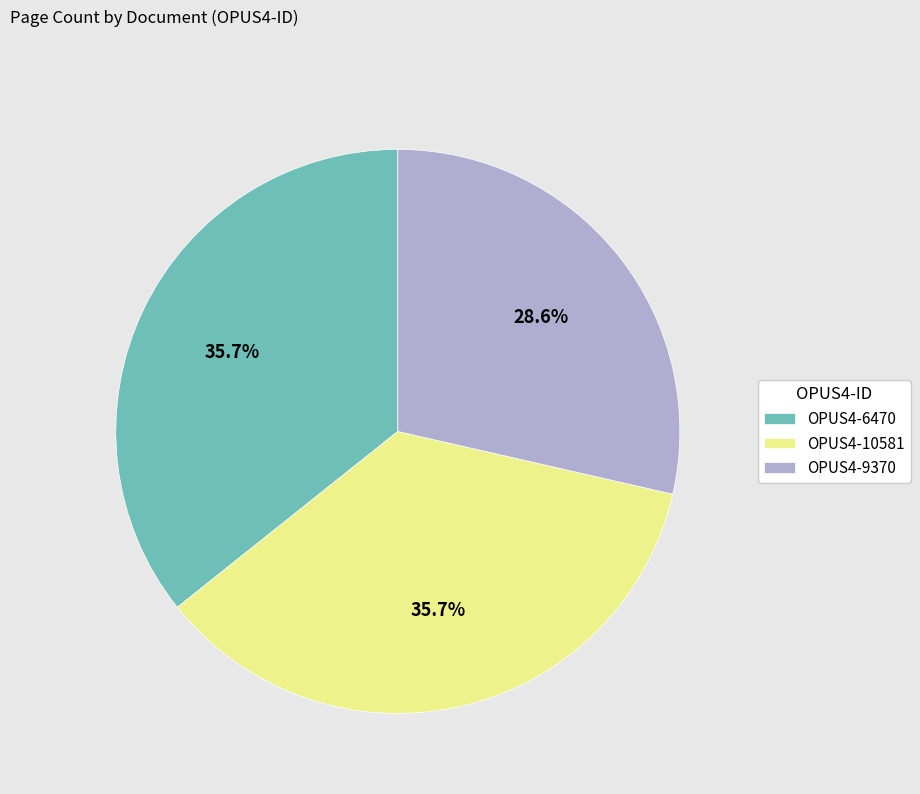

What is the ratio of the value at OPUS4-10581 to the value at OPUS4-6470?

1.0